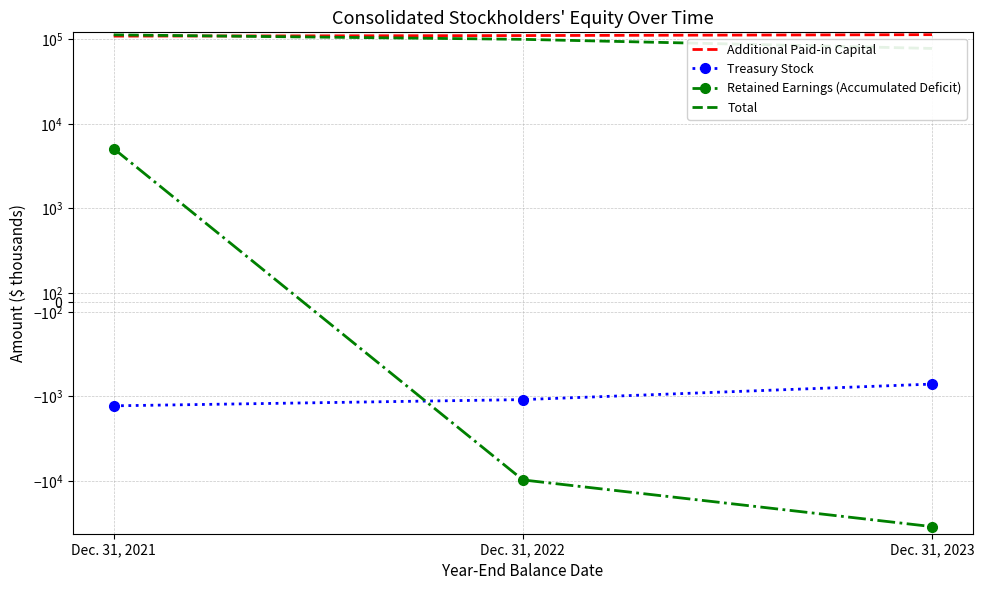

Which series changed the most between Dec. 31, 2021 and Dec. 31, 2023?

Retained Earnings (Accumulated Deficit)